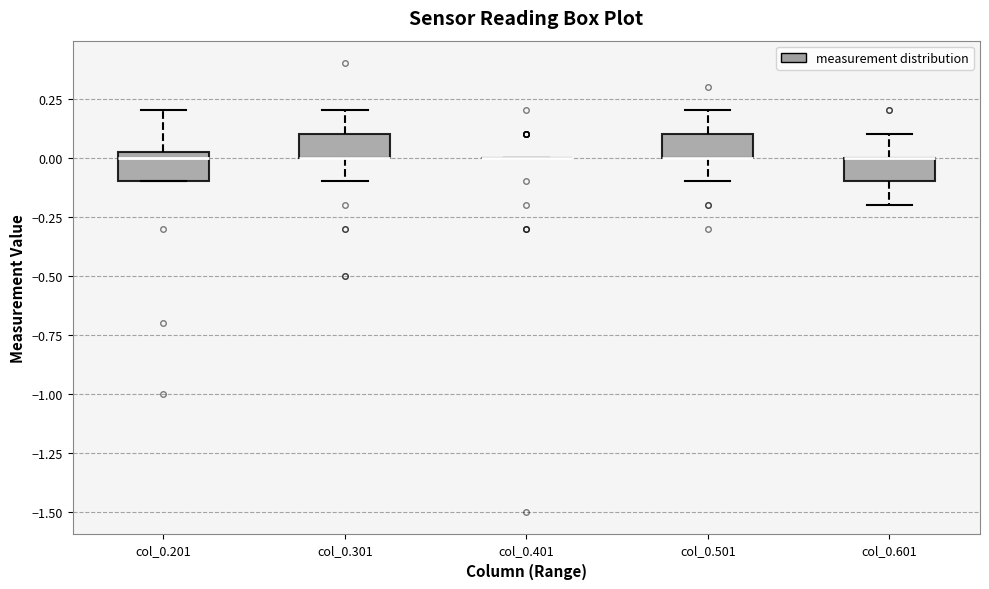

Reading left to right, transcribe this box plot: for each box, give where its median line is, the range the box spans, and where its two whiskers end, as read against the y-axis. The values are not printed on the chart, so give them approximately, as read against the axis.

col_0.201: median 0.00, box -0.10 to 0.05, whiskers -0.10 to 0.20
col_0.301: median 0.00 (drawn on the box's lower edge), box 0.00 to 0.10, whiskers -0.10 to 0.20
col_0.401: box collapsed to a line at 0.00, whiskers 0.00 to 0.00
col_0.501: median 0.00 (drawn on the box's lower edge), box 0.00 to 0.10, whiskers -0.10 to 0.20
col_0.601: median 0.00 (drawn on the box's upper edge), box -0.10 to 0.00, whiskers -0.20 to 0.10